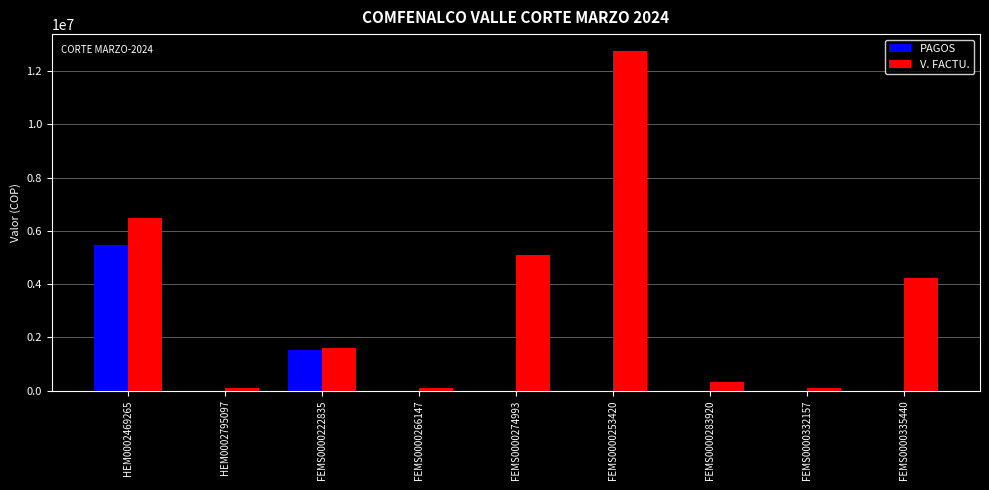

Is it true that V. FACTU. equals 87700 at FEMS0000266147?

True